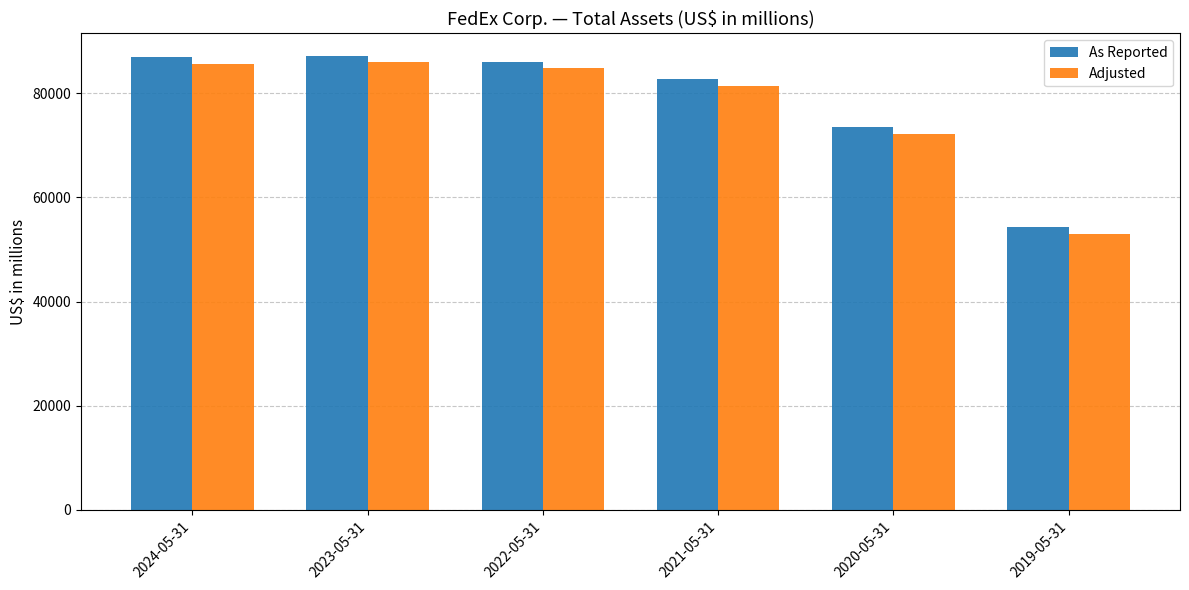

What is the average value of the As Reported series?

78477